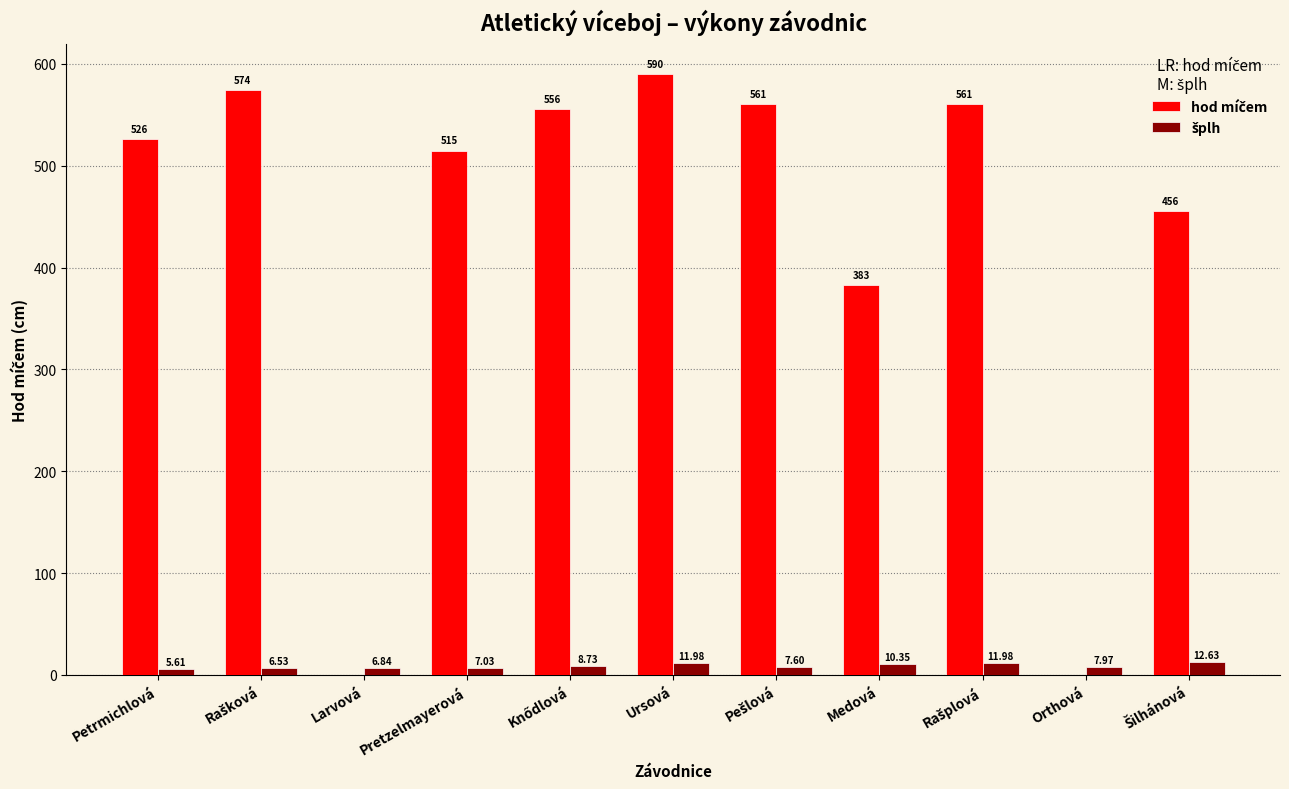

Which category has the highest value across all series?

Ursová